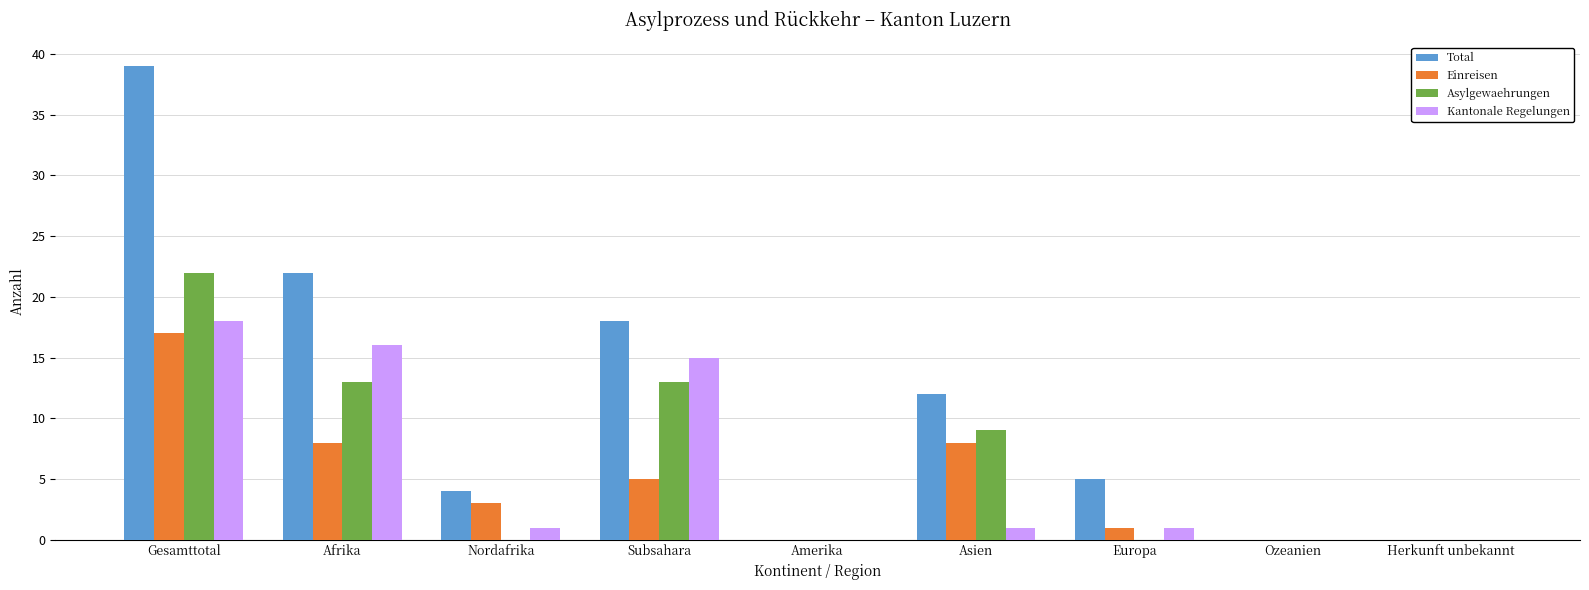

What is the sum of all Total values?

100